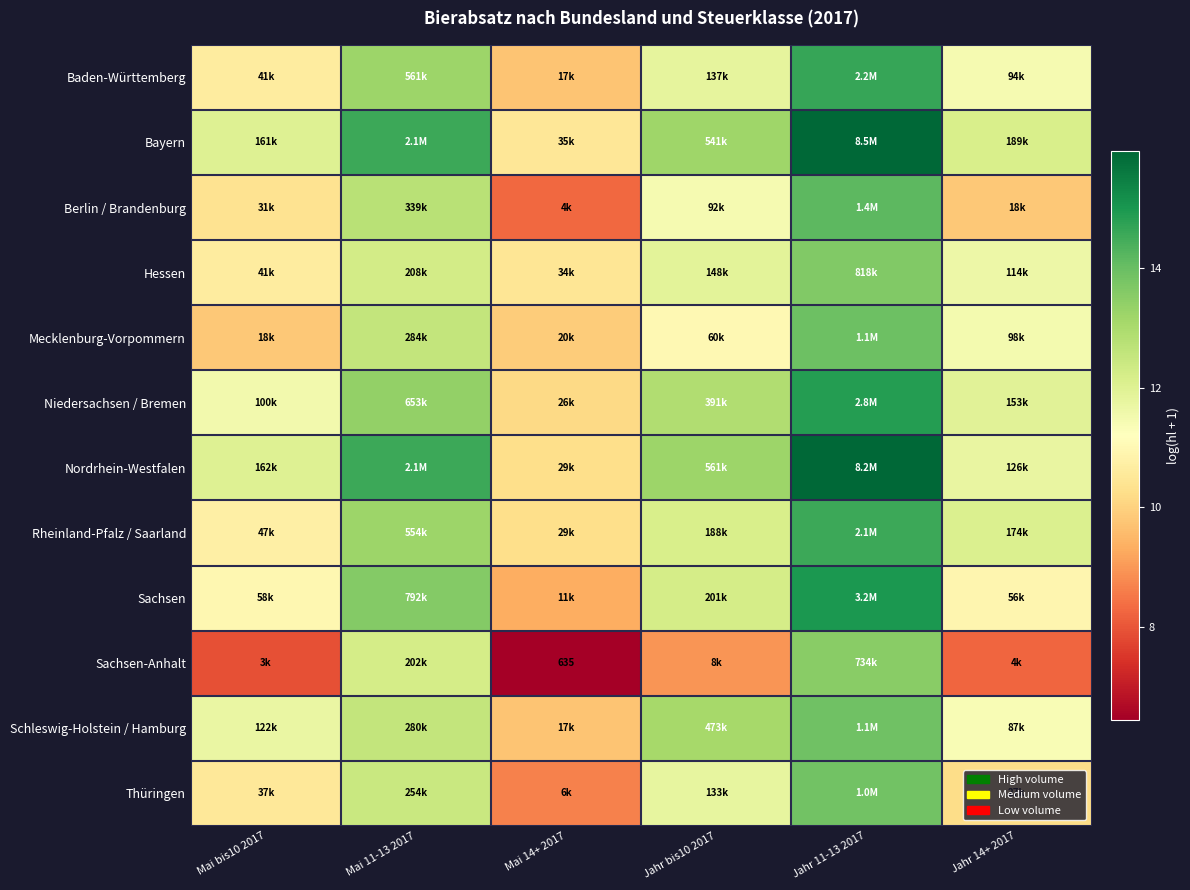

How many data points in Rheinland-Pfalz / Saarland are less than 12?

2